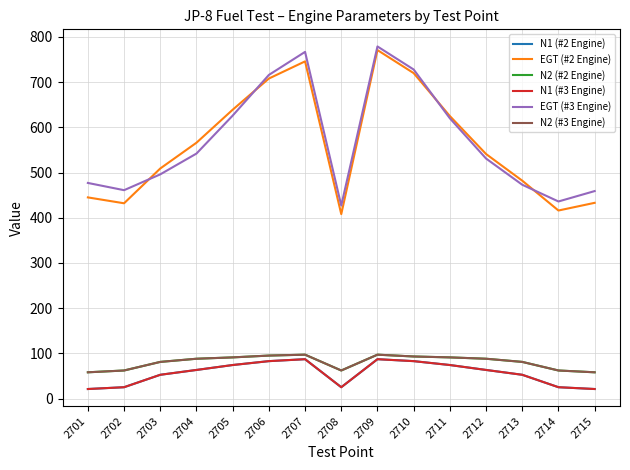

At which category does N1 (#2 Engine) reach its first local peak?

2707